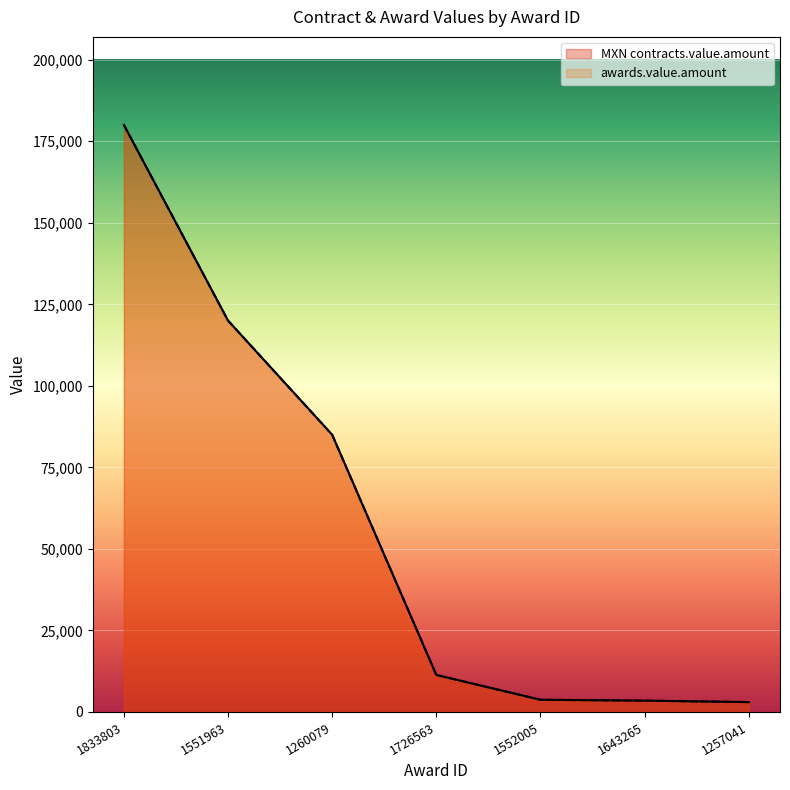

True or false: awards.value.amount has a value of 3471.0 at 1643265.

True